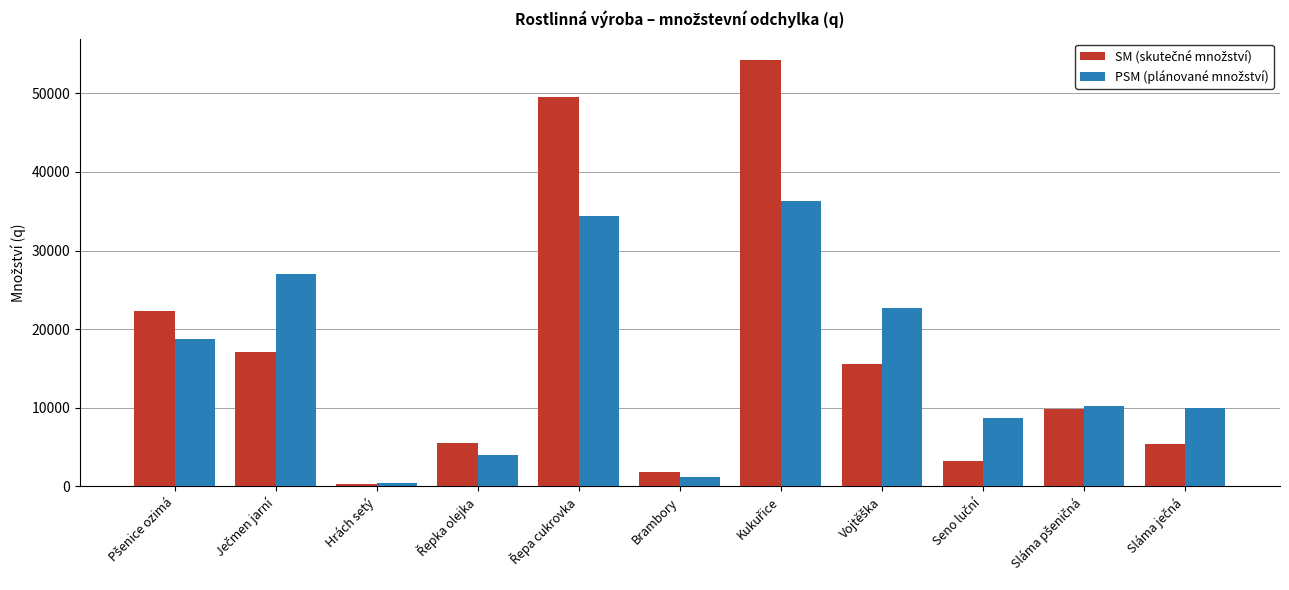

What is the total value across all series at Brambory?

3053.1